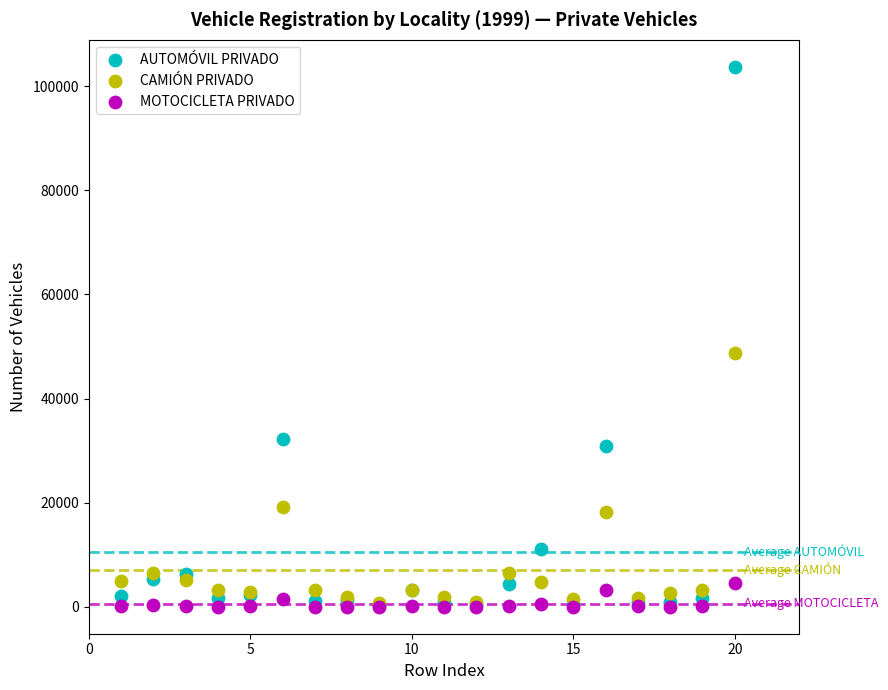

What are all the series names shown in the legend?

AUTOMÓVIL PRIVADO, CAMIÓN PRIVADO, MOTOCICLETA PRIVADO